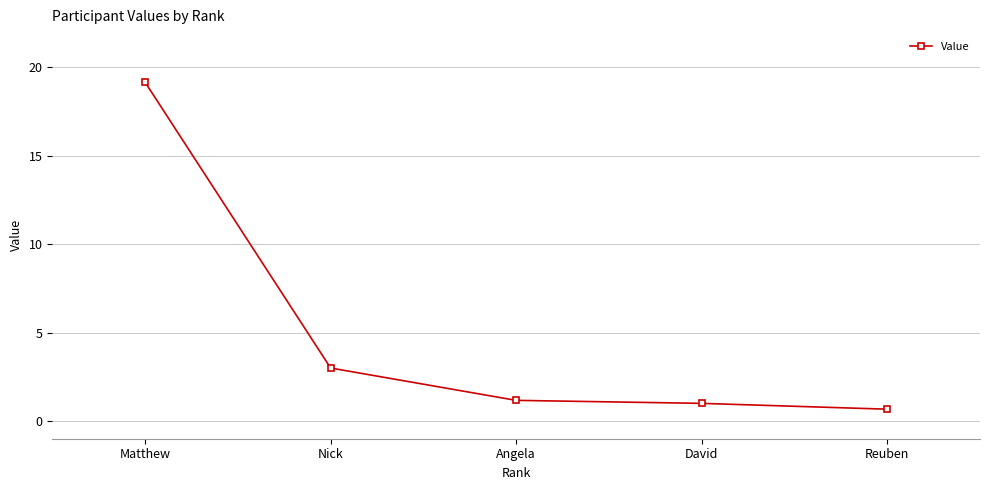

Reading left to right, extract all data points from this chart.

19.2	3.0	1.2	1.0	0.7